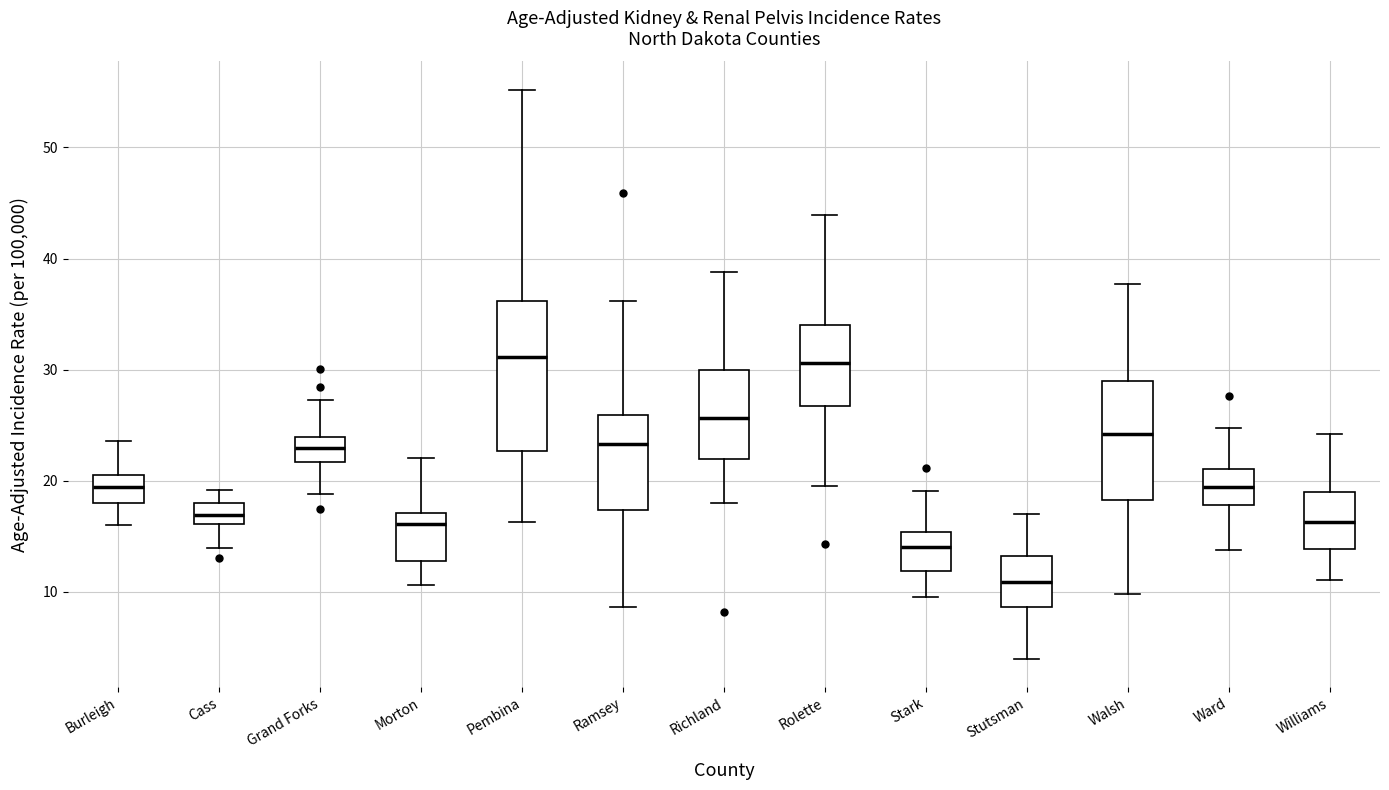

Where does the median line of the box for Stutsman sit on the y-axis? The values are not printed on the chart, so give them approximately, as read against the axis.

11